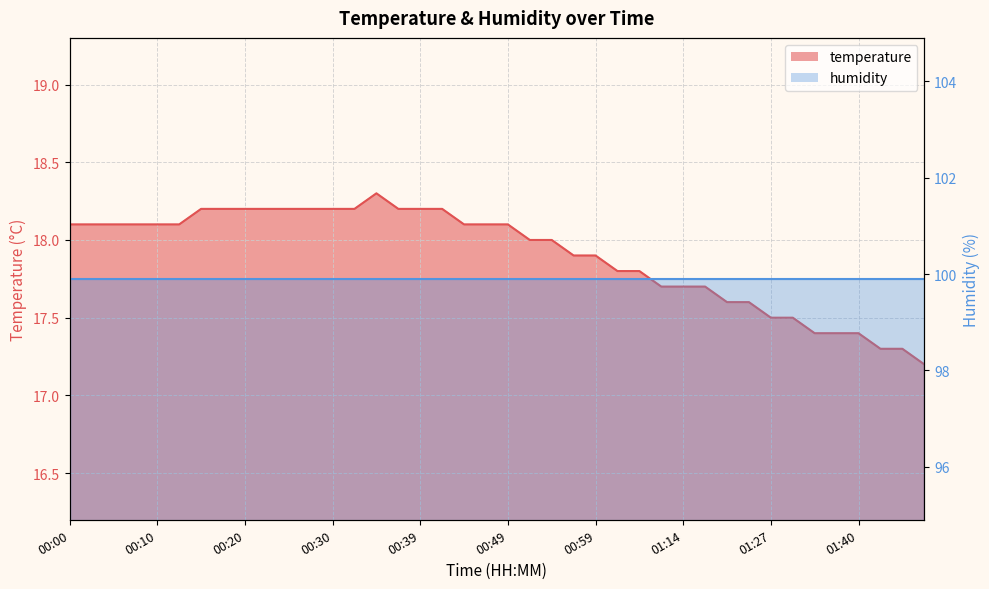

At which label does the data first exceed 18?

00:00